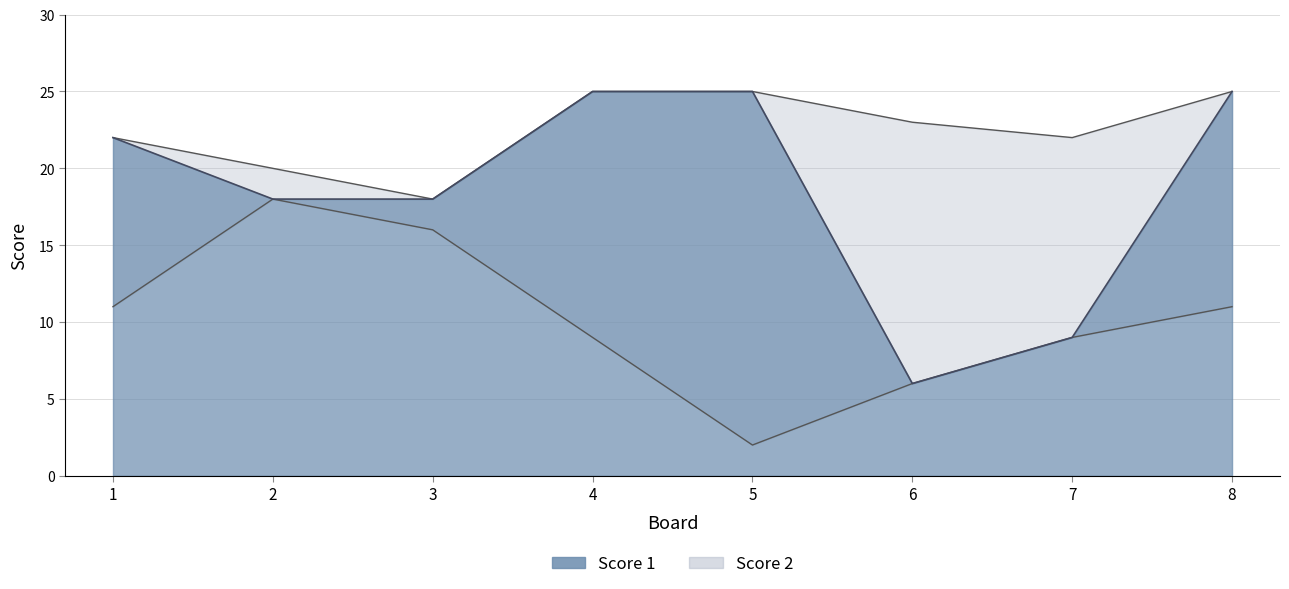

List the labels in order of value, smallest first.

6, 7, 2, 3, 1, 4, 5, 8